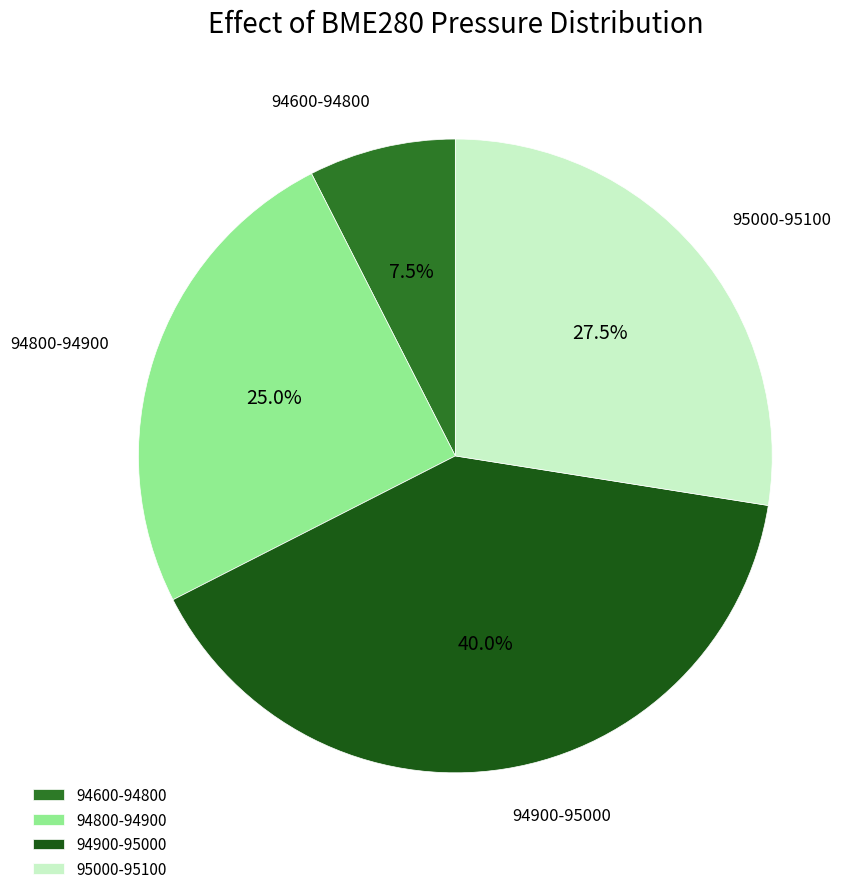

Does 95000-95100 account for over 50% of the chart?

No